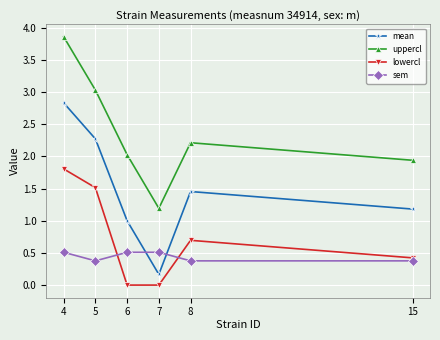

How many data points in uppercl are above 2?

4